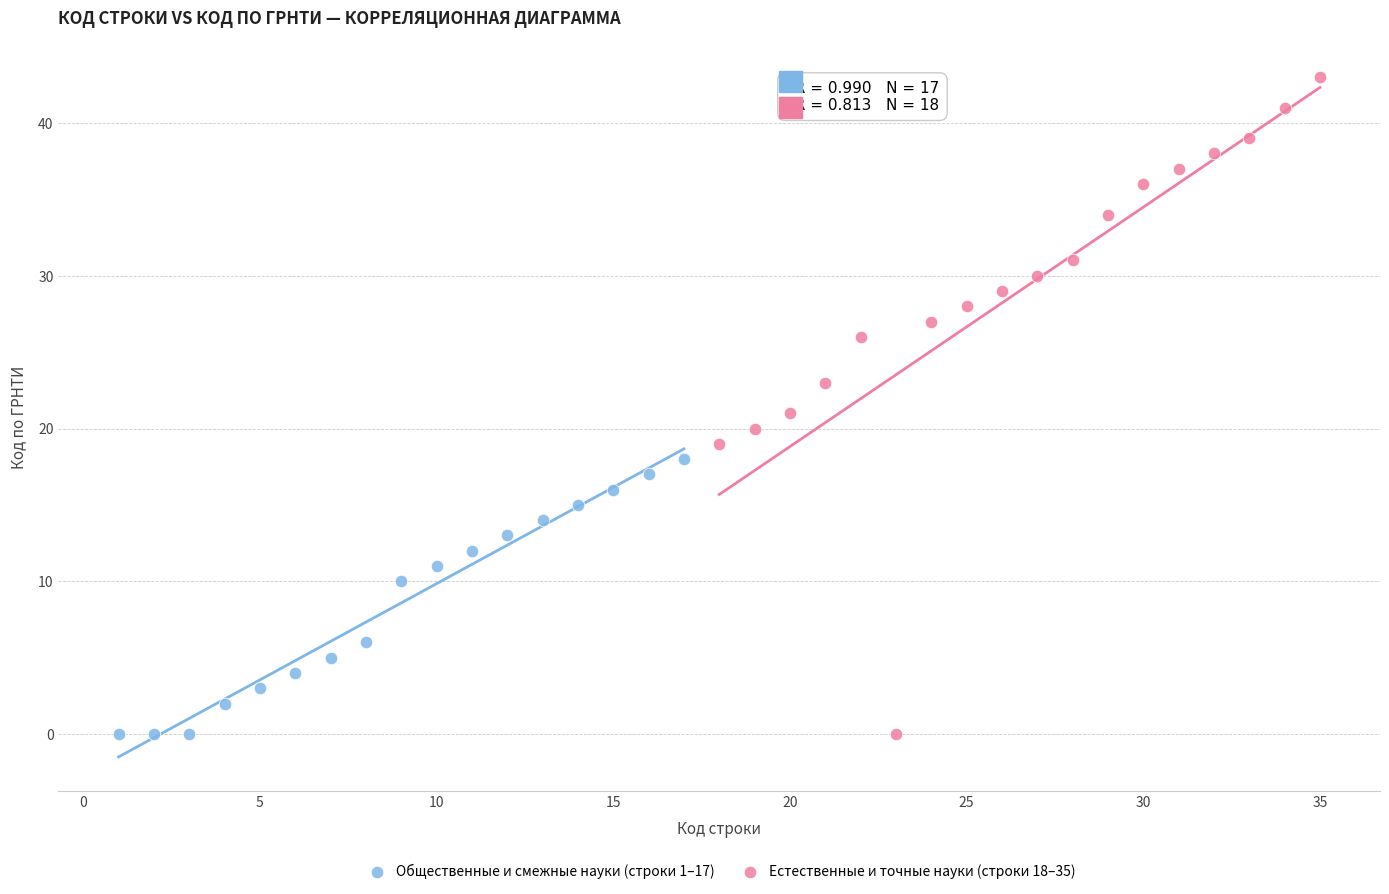

Which series has the largest Y range (max minus min)?

Естественные и точные науки (строки 18–35)